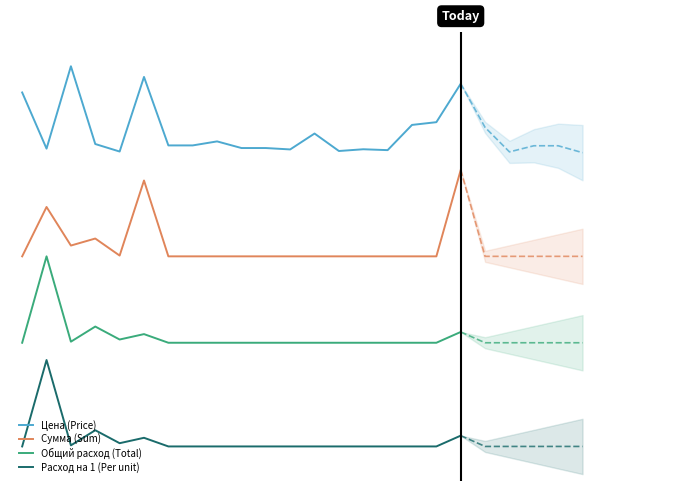

What are all the series names shown in the legend?

Цена (Price), Сумма (Sum), Общий расход (Total), Расход на 1 (Per unit)